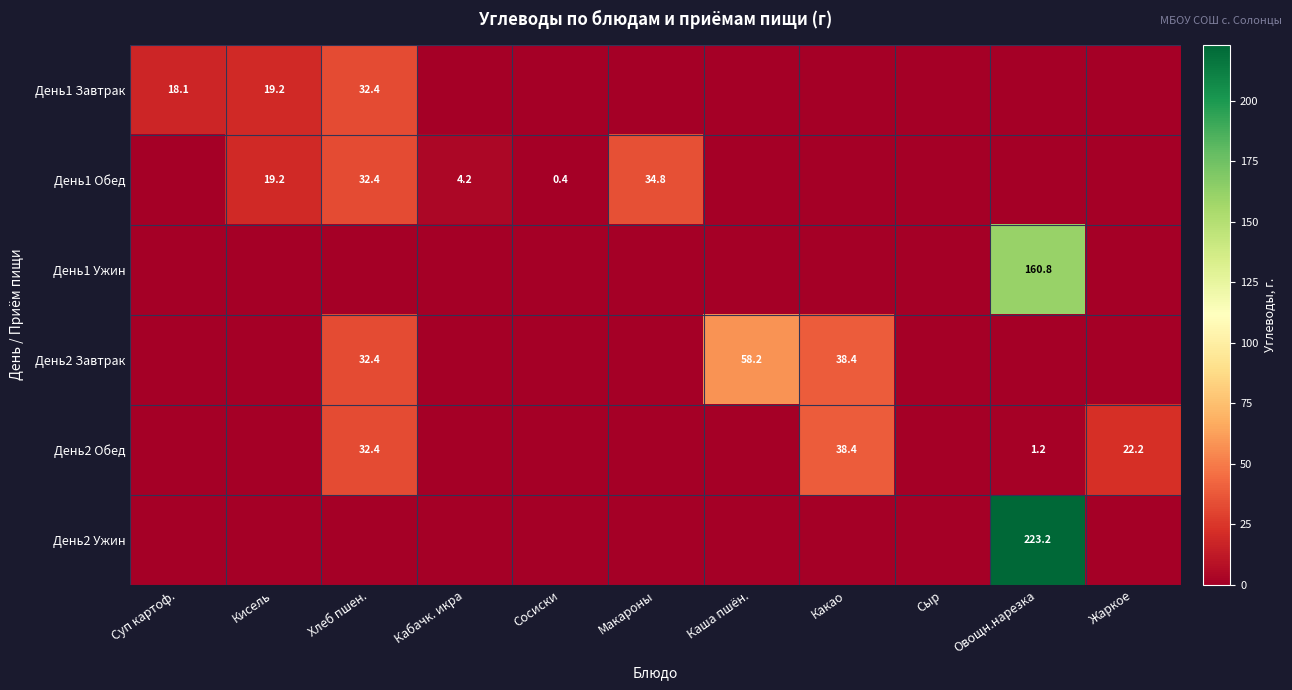

The День1 Обед series shows 50.0 at Хлеб пшен.. True or false?

False